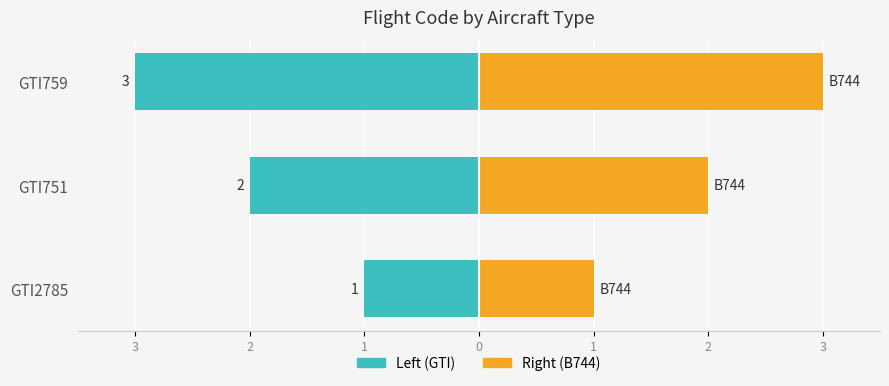

The value of Right (B744) at GTI2785 is 1. True or false?

True